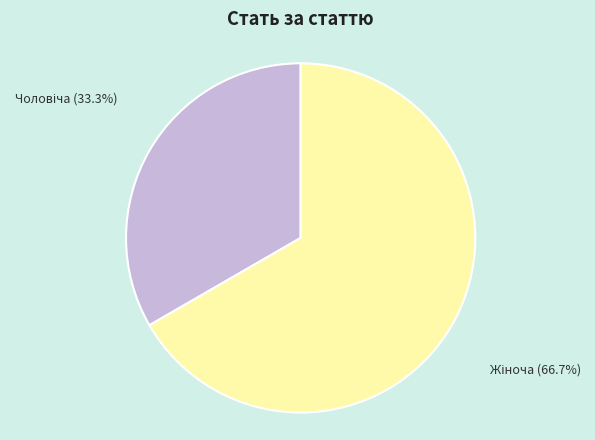

Does any single category account for the majority?

Yes